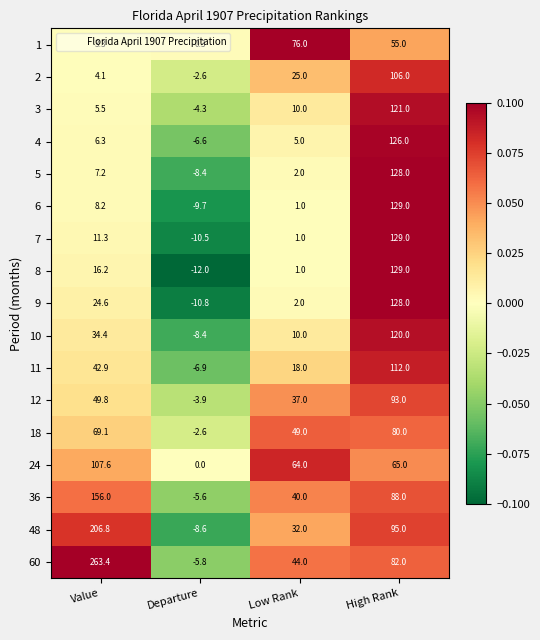

Which label corresponds to the smallest value in the chart?

Departure